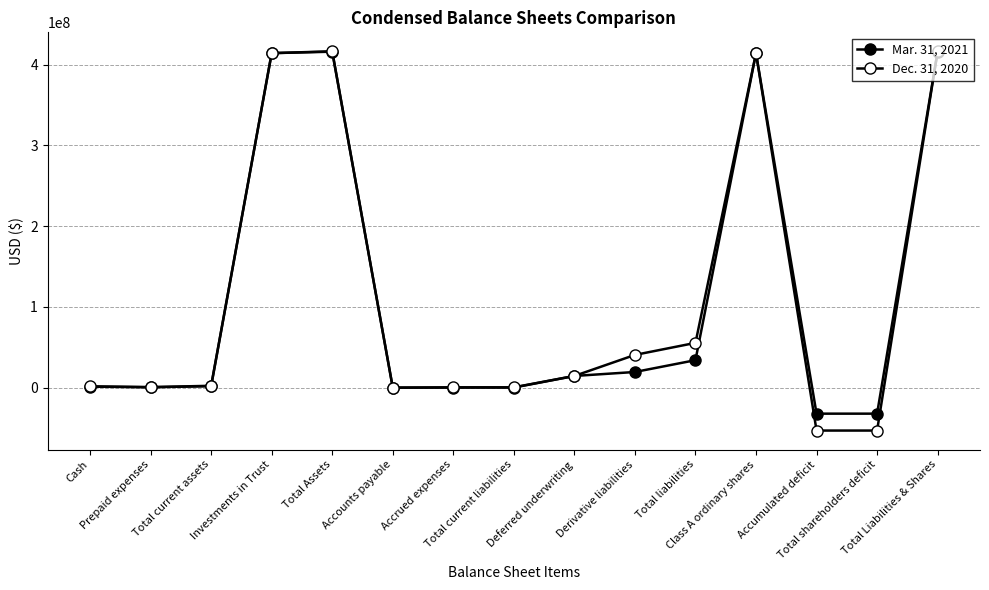

Reading right to left, what are all the values shown in this chart?

Mar. 31, 2021: 415862597	-32174208	-32175243	414000000	34036805	19402100	14490000	144705	93450	51255	415862597	414080084	1782513	552011	1230502
Dec. 31, 2020: 416346780	-53092021	-53093056	414000000	55438801	40532280	14490000	416521	415560	961	416346780	414020525	2326255	651605	1674650